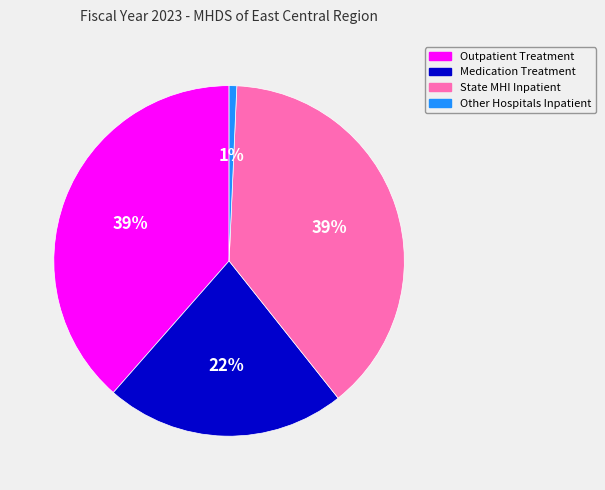

To the nearest percent, what is the average slice percentage?

25%